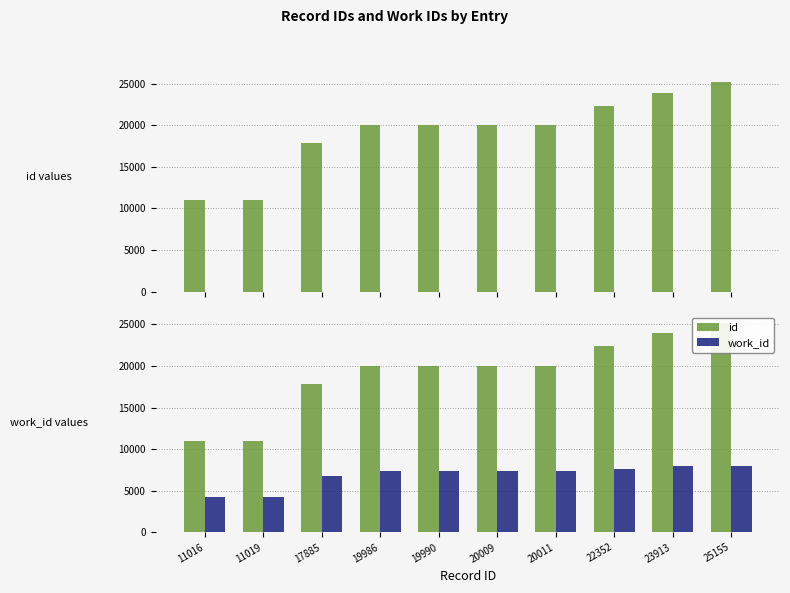

At which label is work_id closest to 6080?

17885